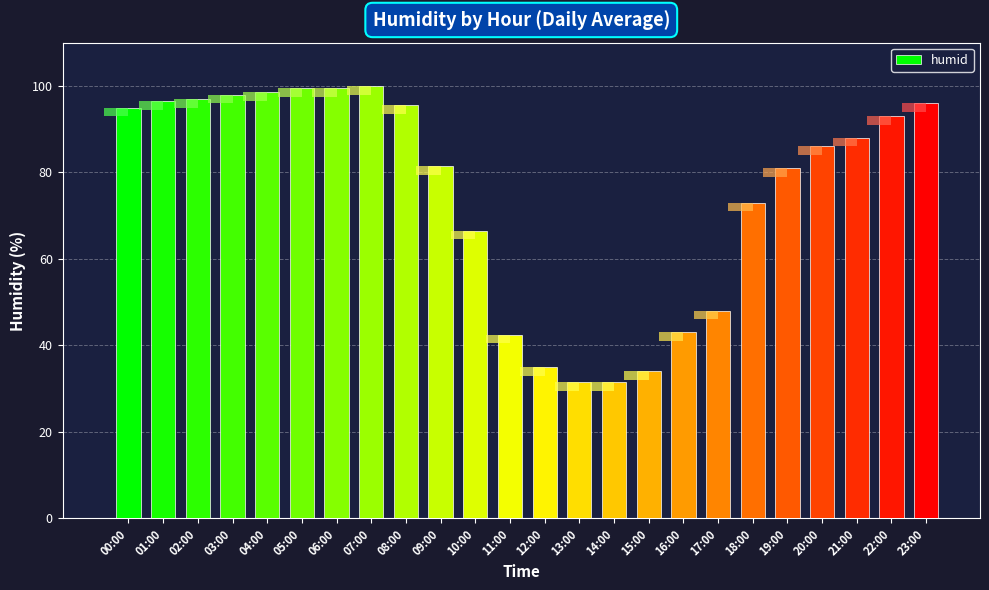

The chart shows a value of 96.0 at 23:00. True or false?

True